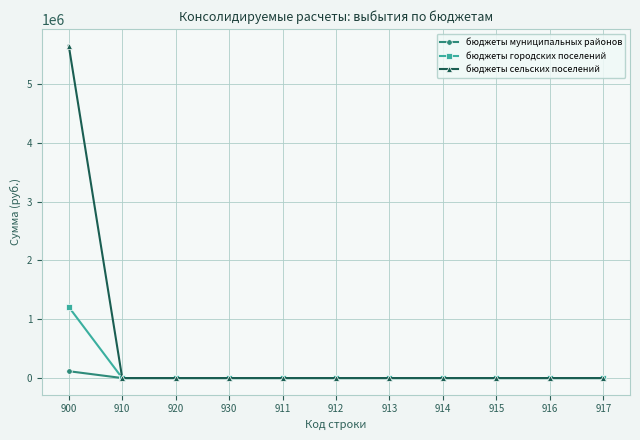

Which label corresponds to the largest value in the chart?

900